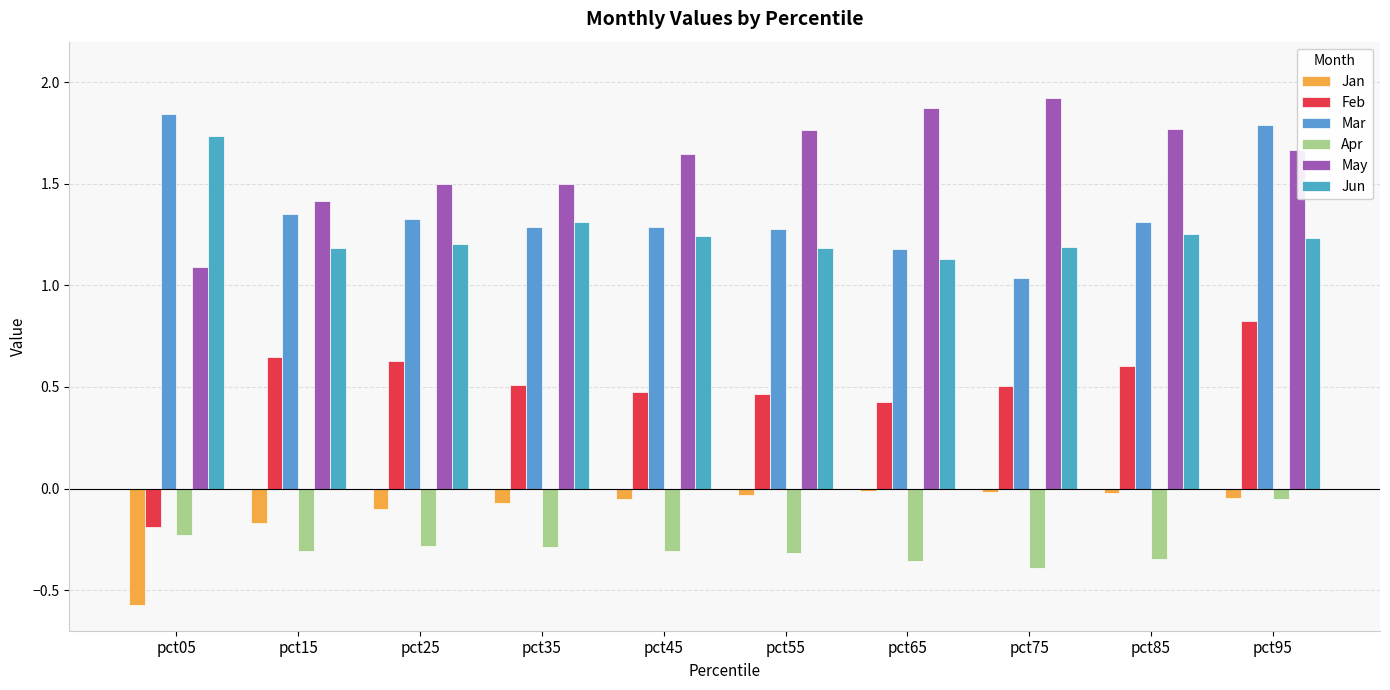

What is the spread (max minus min) of values at pct05?

2.4